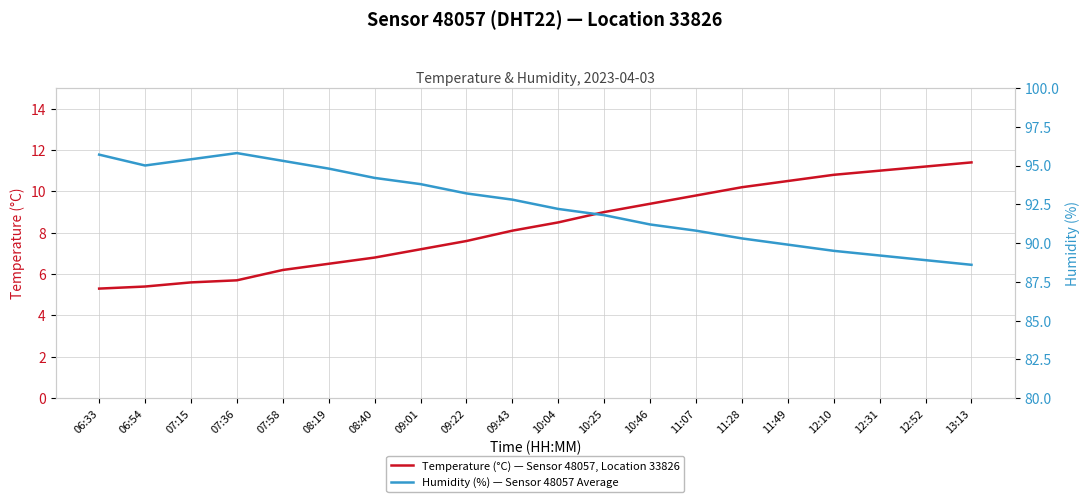

What is the label of the 6th point from the right?

11:28